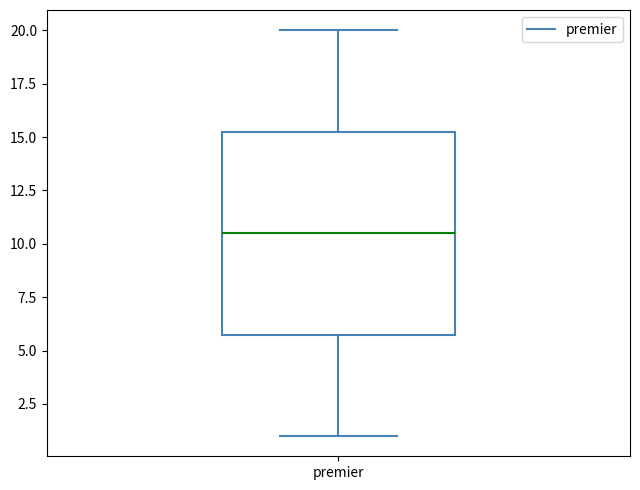

Where does the upper whisker of the box for premier end on the y-axis? The values are not printed on the chart, so give them approximately, as read against the axis.

20.0